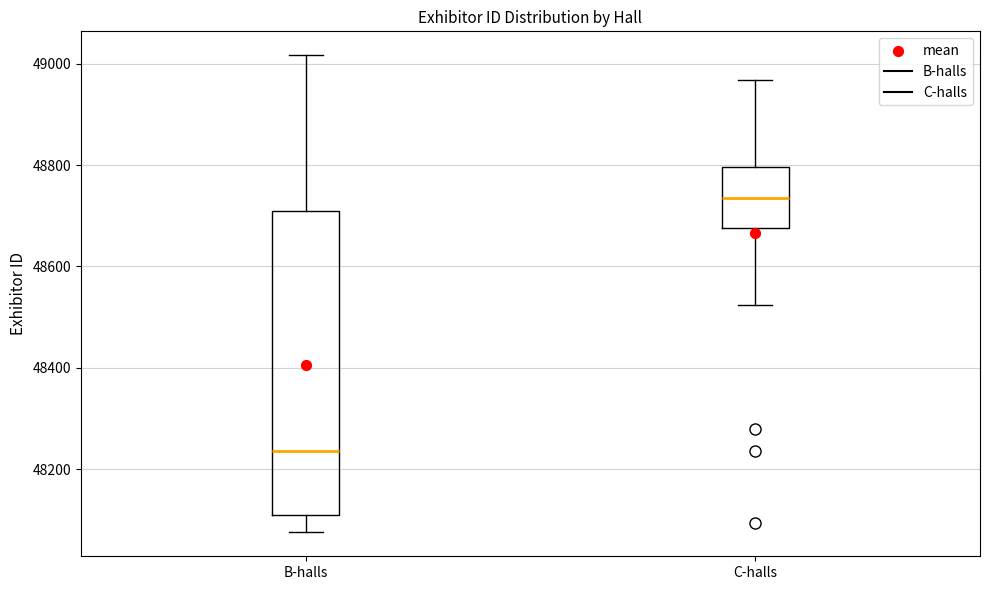

Reading left to right, read every box against the y-axis: the position of its median line, the range the box covers, and the ends of its whiskers. The values are not printed on the chart, so give them approximately, as read against the axis.

B-halls: median 48240, box 48100 to 48700, whiskers 48080 to 49020
C-halls: median 48740, box 48680 to 48800, whiskers 48520 to 48960